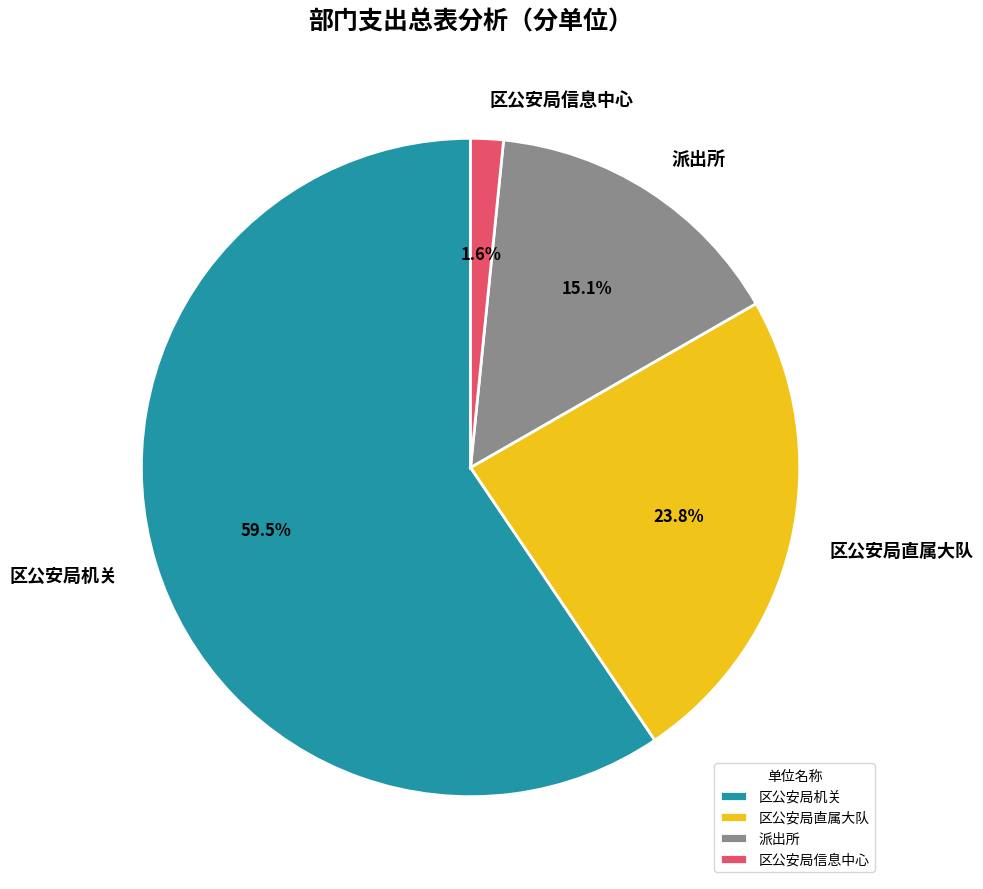

Between 区公安局机关 and 区公安局信息中心, which is larger?

区公安局机关